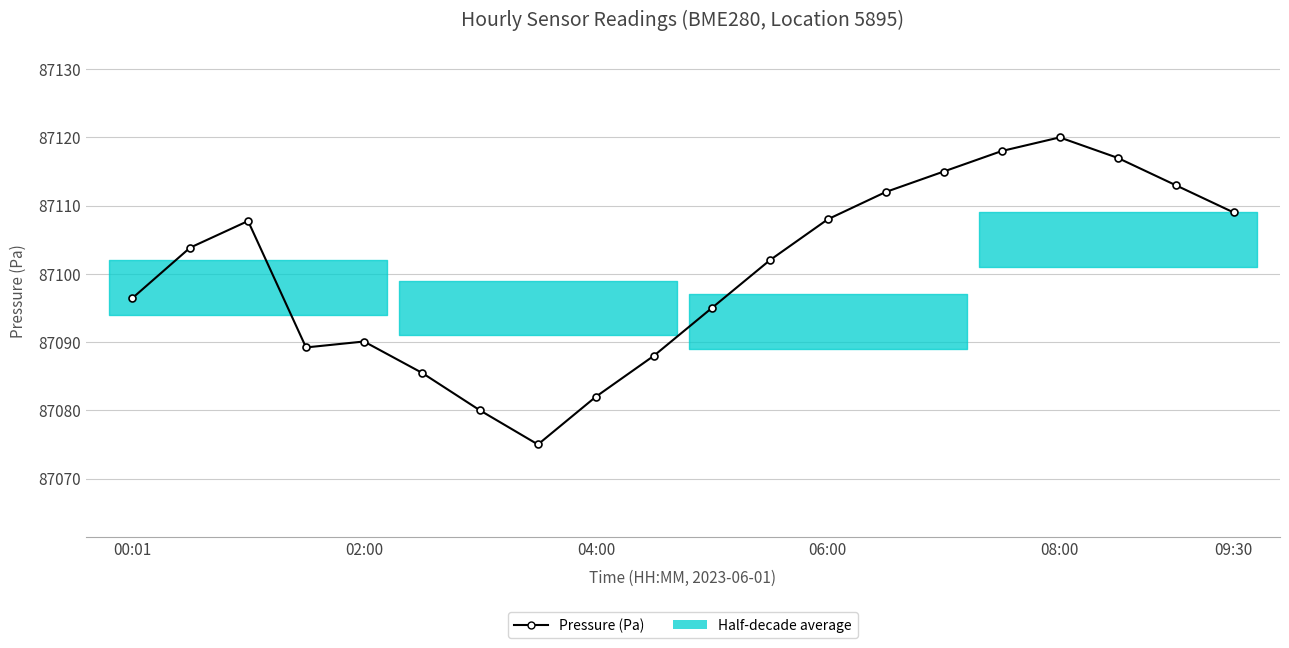

Which has a higher value, 04:00 or 11?

04:00